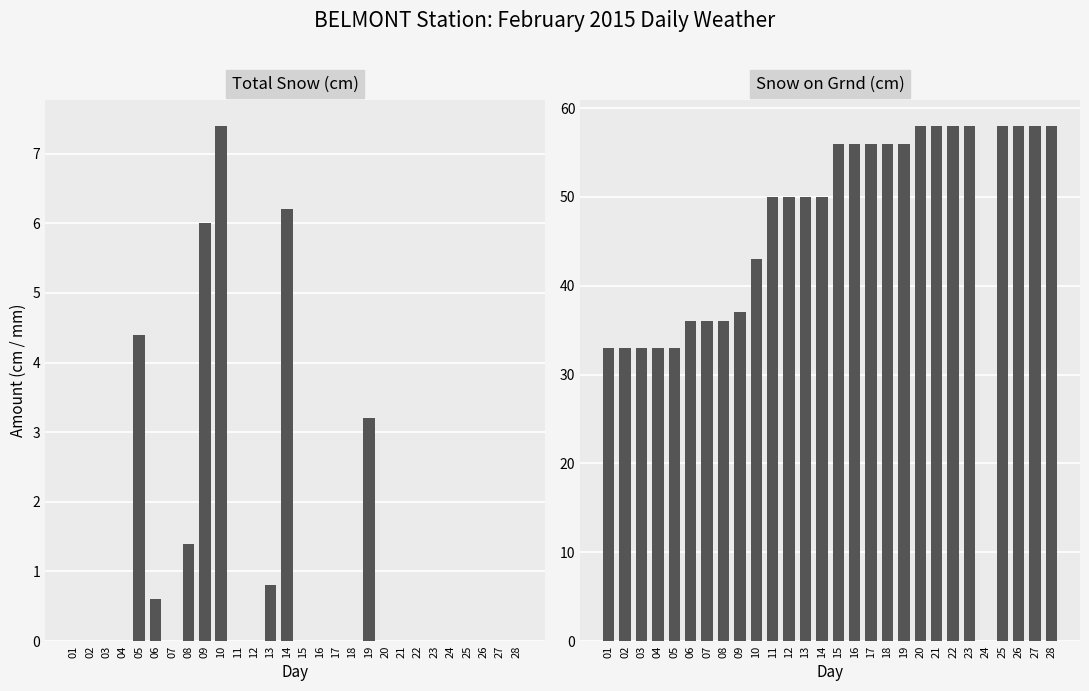

Reading left to right, extract all data points from this chart.

Total Snow (cm): 0.0	0.0	0.0	0.0	4.4	0.6	0.0	1.4	6.0	7.4	0.0	0.0	0.8	6.2	0.0	0.0	0.0	0.0	3.2	0.0	0.0	0.0	0.0	0.0	0.0	0.0	0.0	0.0
Snow on Grnd (cm): 33.0	33.0	33.0	33.0	33.0	36.0	36.0	36.0	37.0	43.0	50.0	50.0	50.0	50.0	56.0	56.0	56.0	56.0	56.0	58.0	58.0	58.0	58.0	0.0	58.0	58.0	58.0	58.0